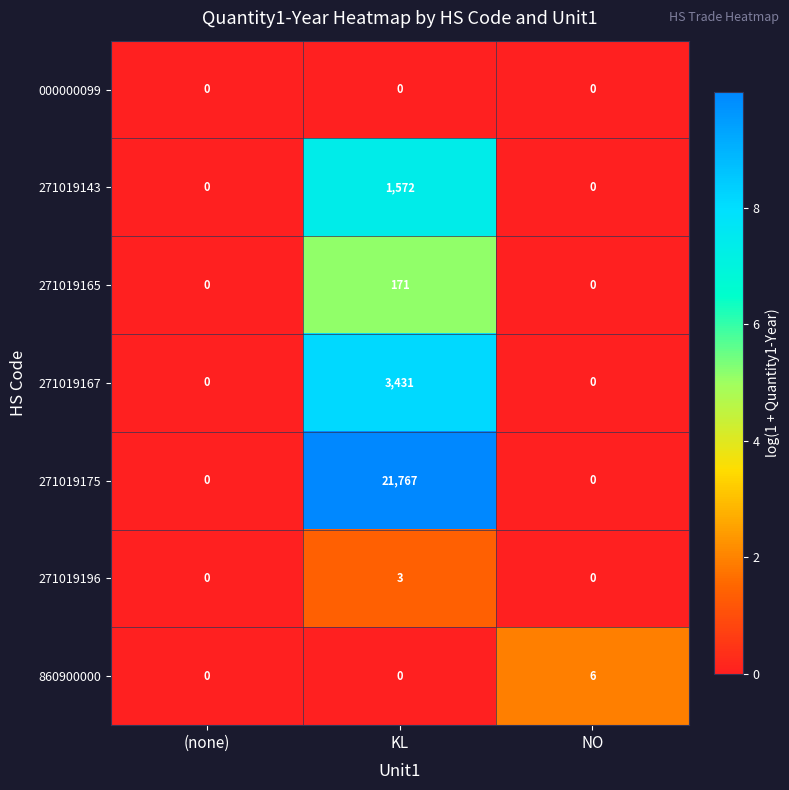

What is the maximum value shown in the chart?

21767